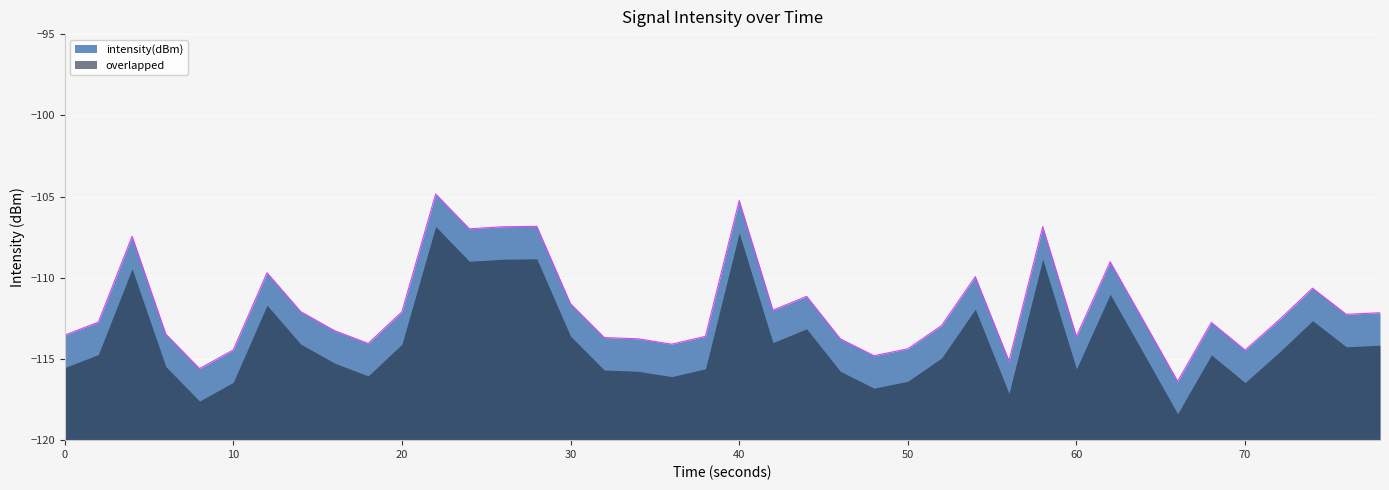

What is the difference between the highest and lowest values at 20?

2.0